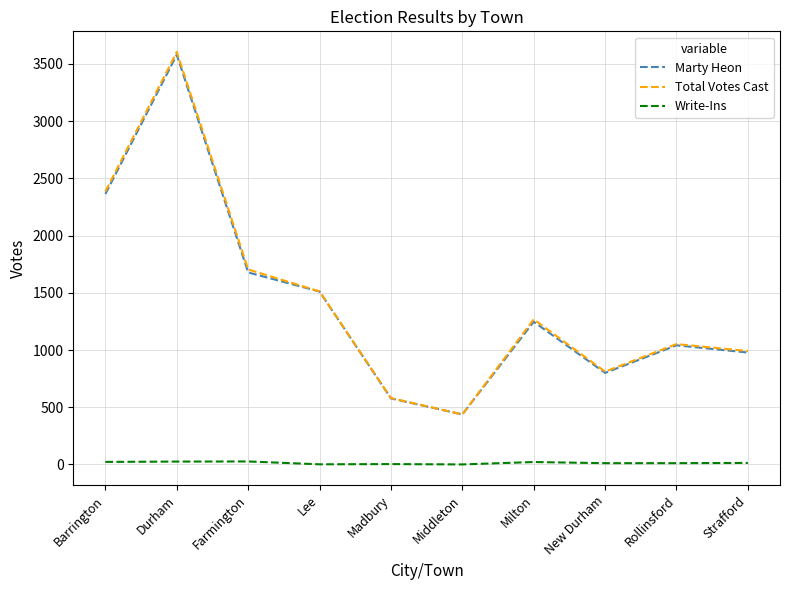

Which category has the lowest value in the Marty Heon series?

Middleton